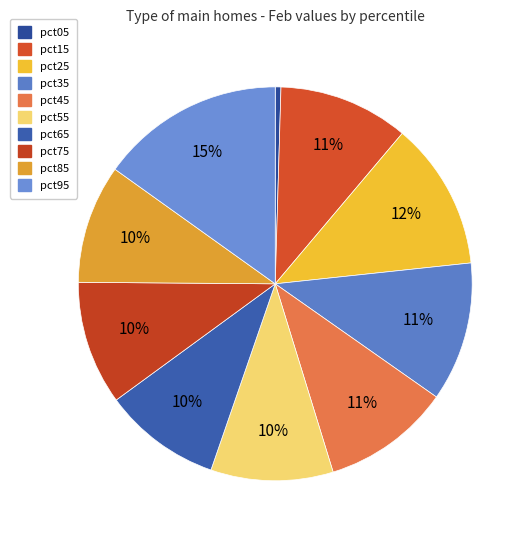

Rank the categories by value from highest to lowest.

pct95, pct25, pct35, pct15, pct45, pct75, pct55, pct85, pct65, pct05